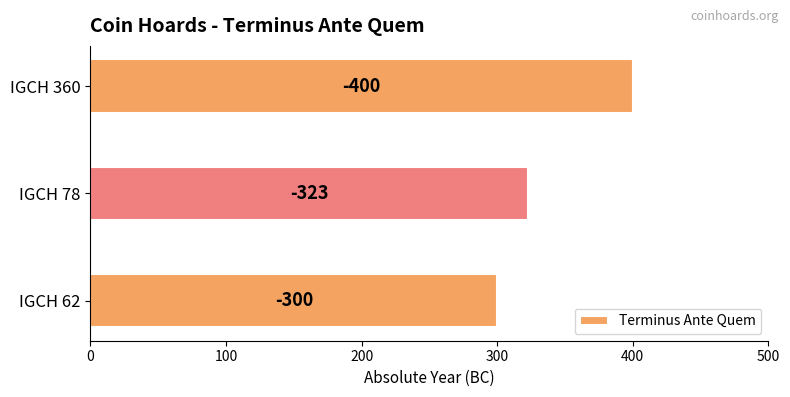

Does the chart contain any negative values?

No